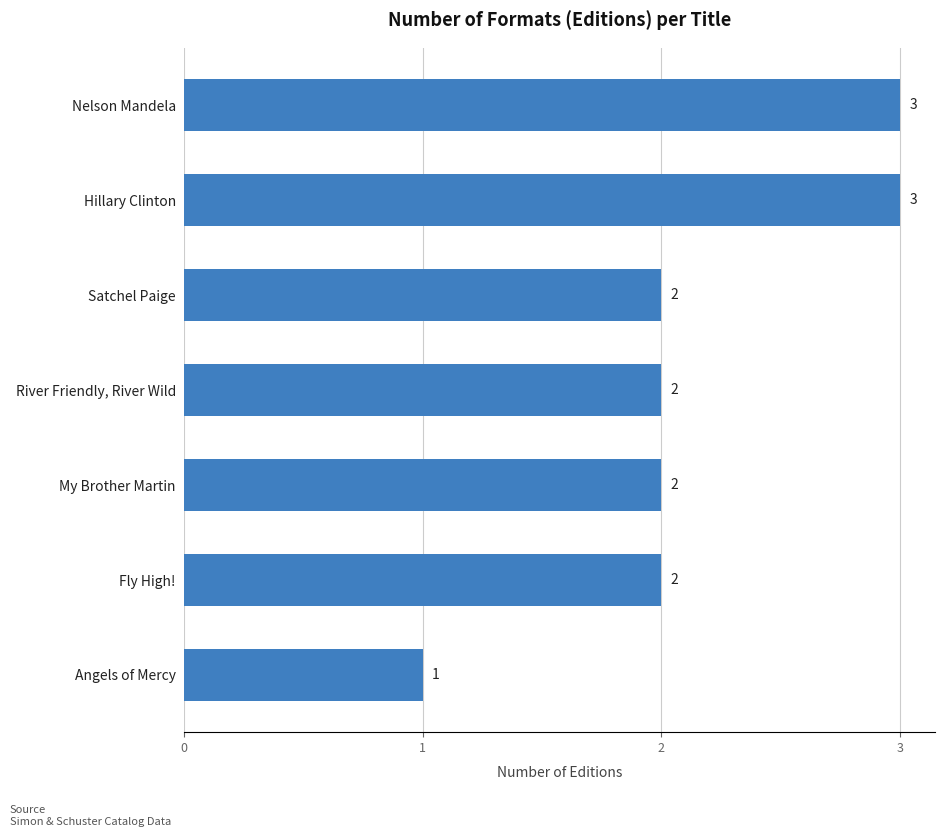

Is it true that the value at Satchel Paige is 3?

False